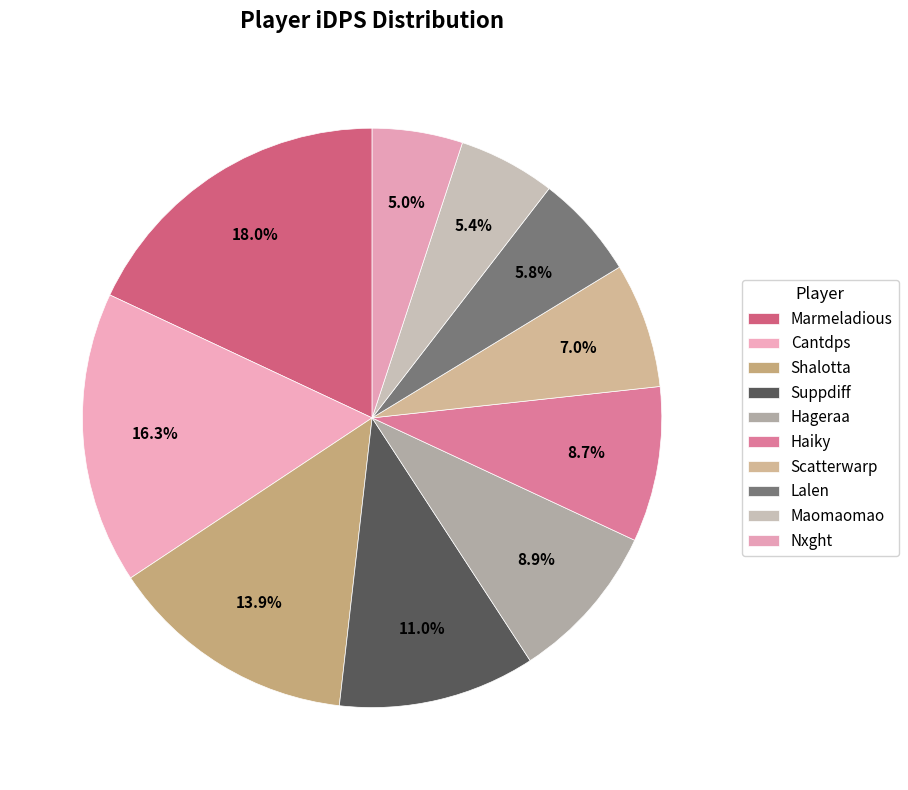

Is Hageraa the majority of the pie?

No